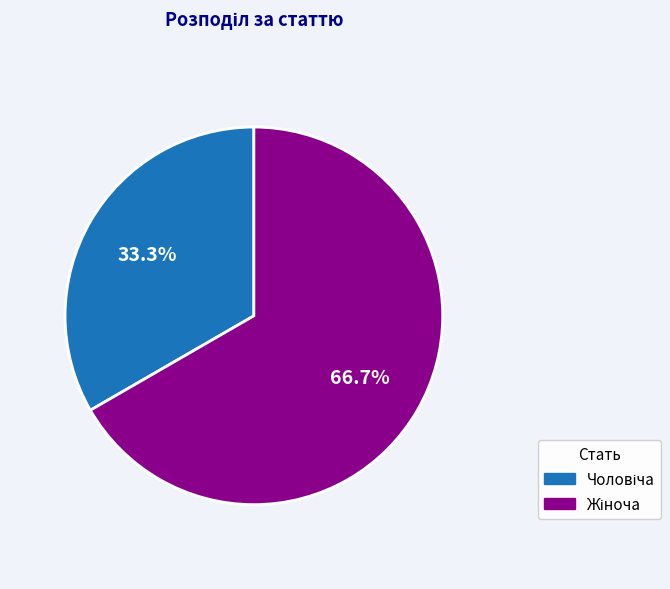

Is there a majority slice in this chart?

Yes